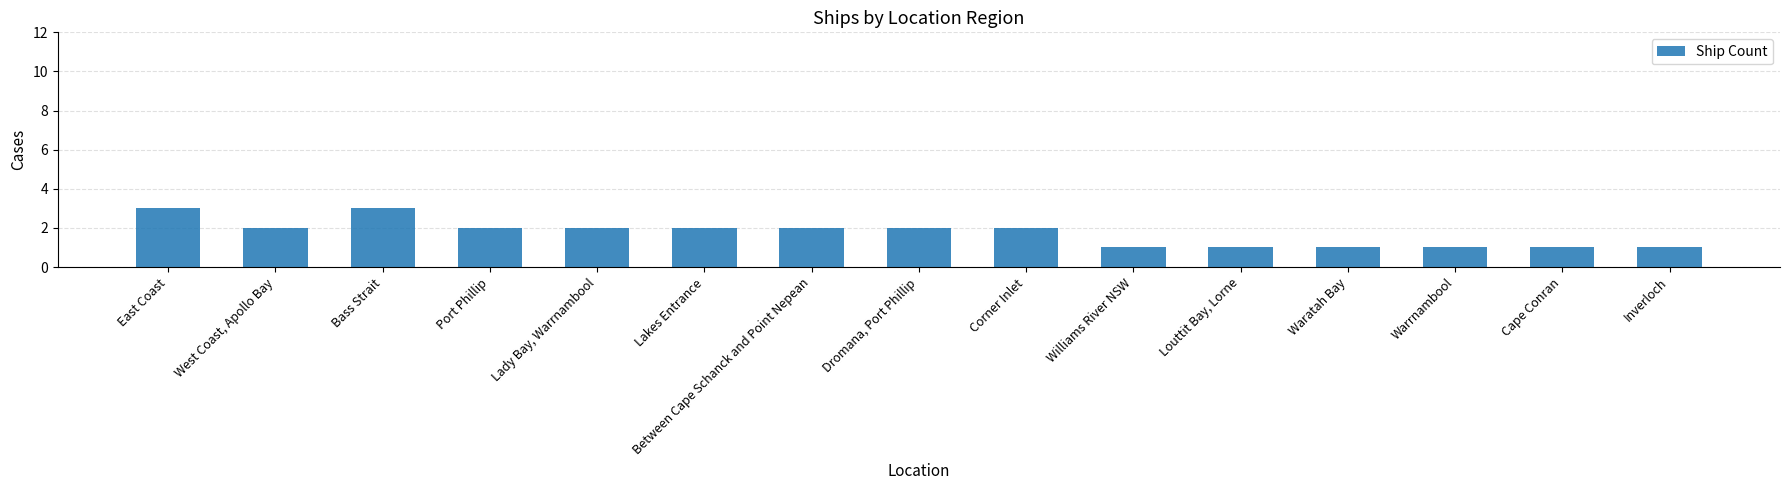

What is the maximum value shown in the chart?

3